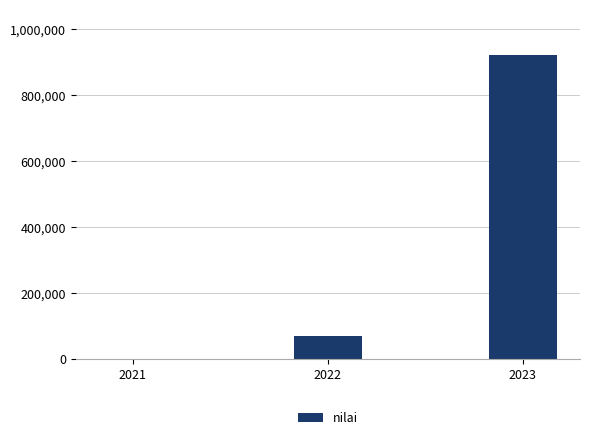

How many distinct data groups are displayed?

1